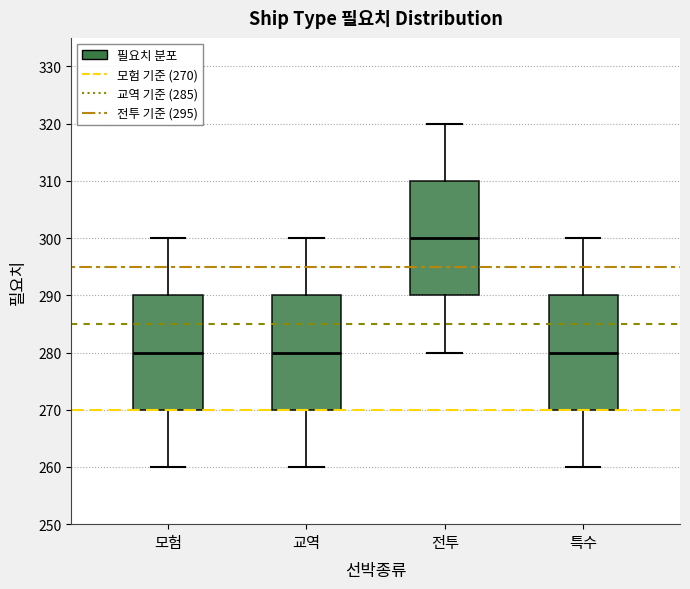

Reading left to right, transcribe this box plot: for each box, give where its median line is, the range the box spans, and where its two whiskers end, as read against the y-axis. The values are not printed on the chart, so give them approximately, as read against the axis.

모험: median 280, box 270 to 290, whiskers 260 to 300
교역: median 280, box 270 to 290, whiskers 260 to 300
전투: median 300, box 290 to 310, whiskers 280 to 320
특수: median 280, box 270 to 290, whiskers 260 to 300